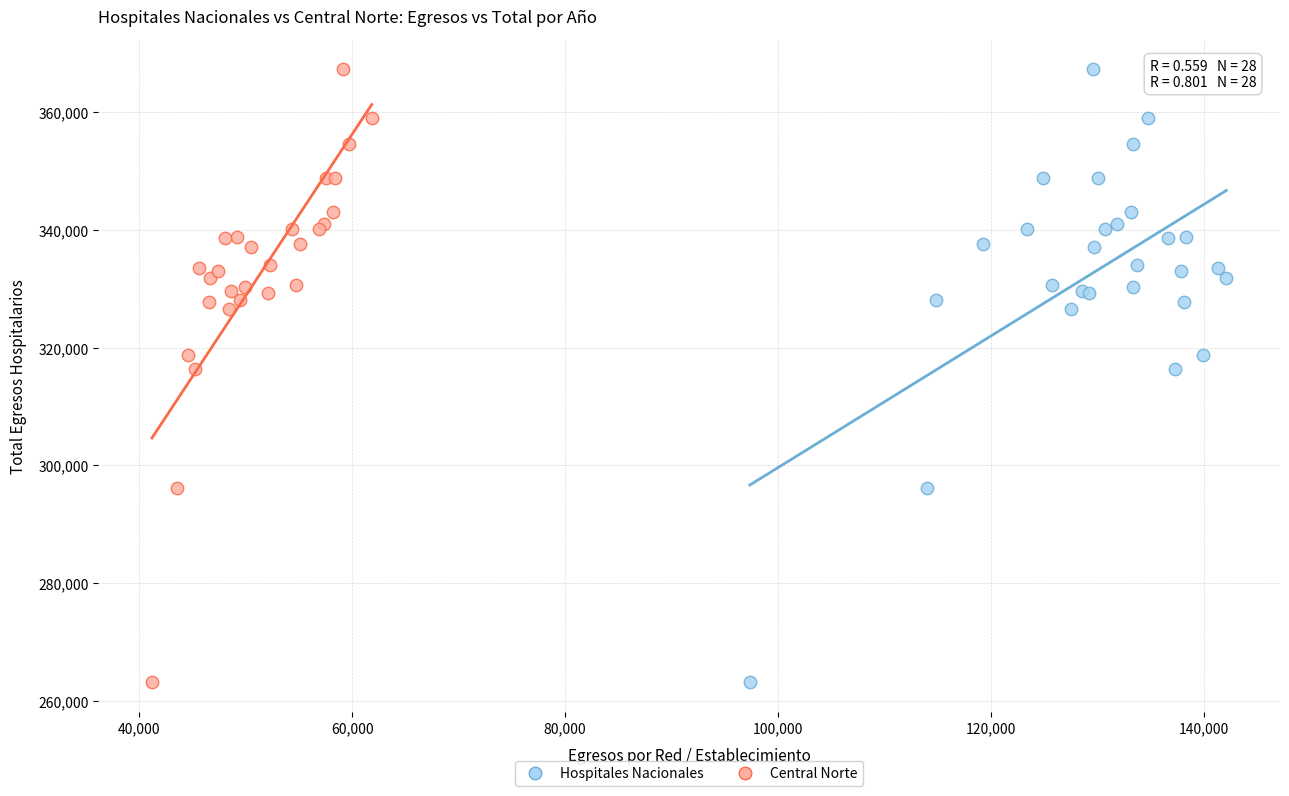

What are all the series names shown in the legend?

Hospitales Nacionales, Central Norte